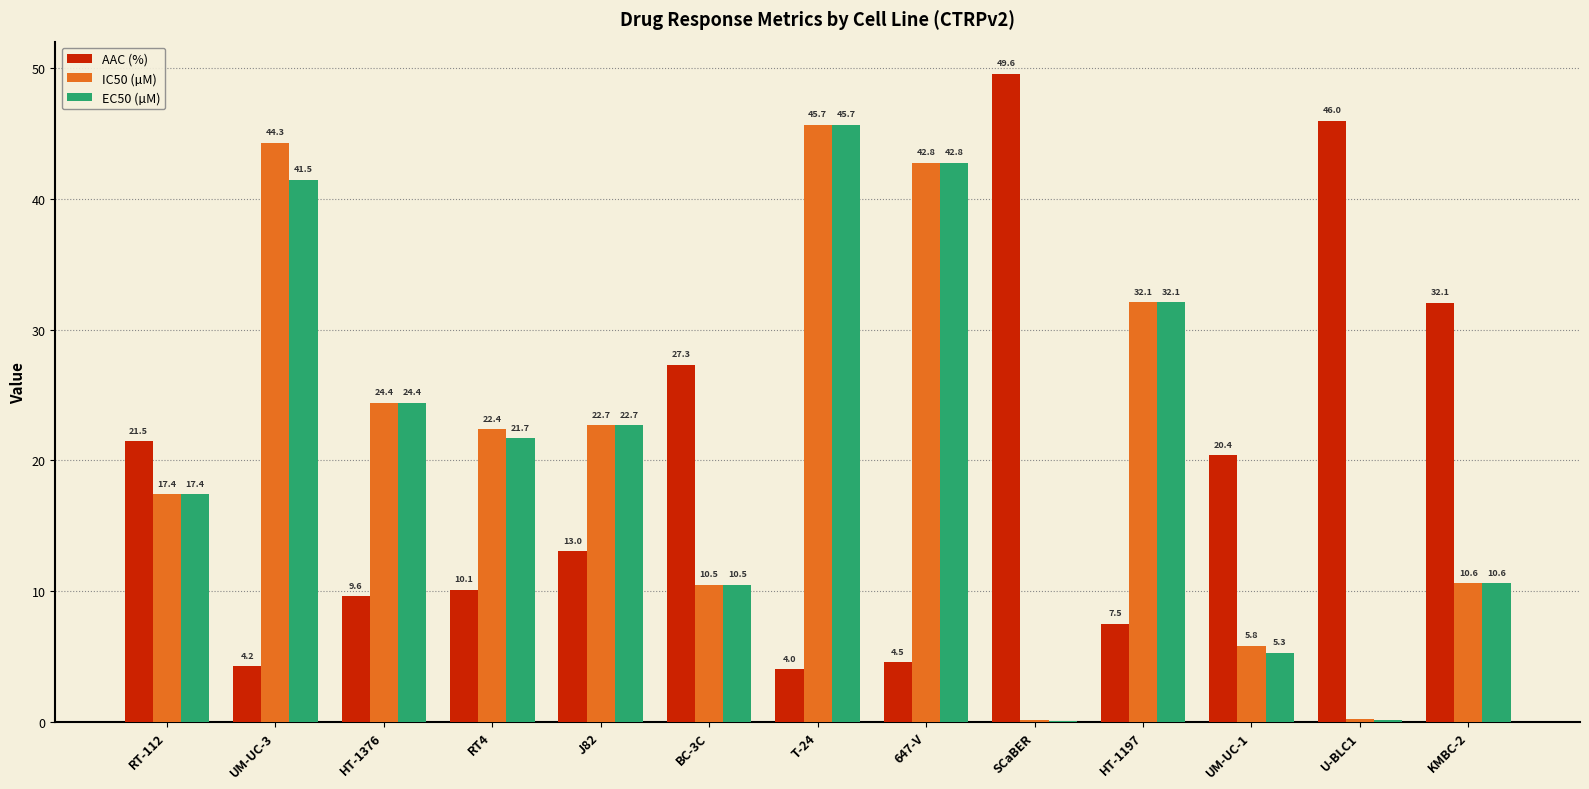

Is it true that EC50 (µM) equals 30.1 at RT-112?

False